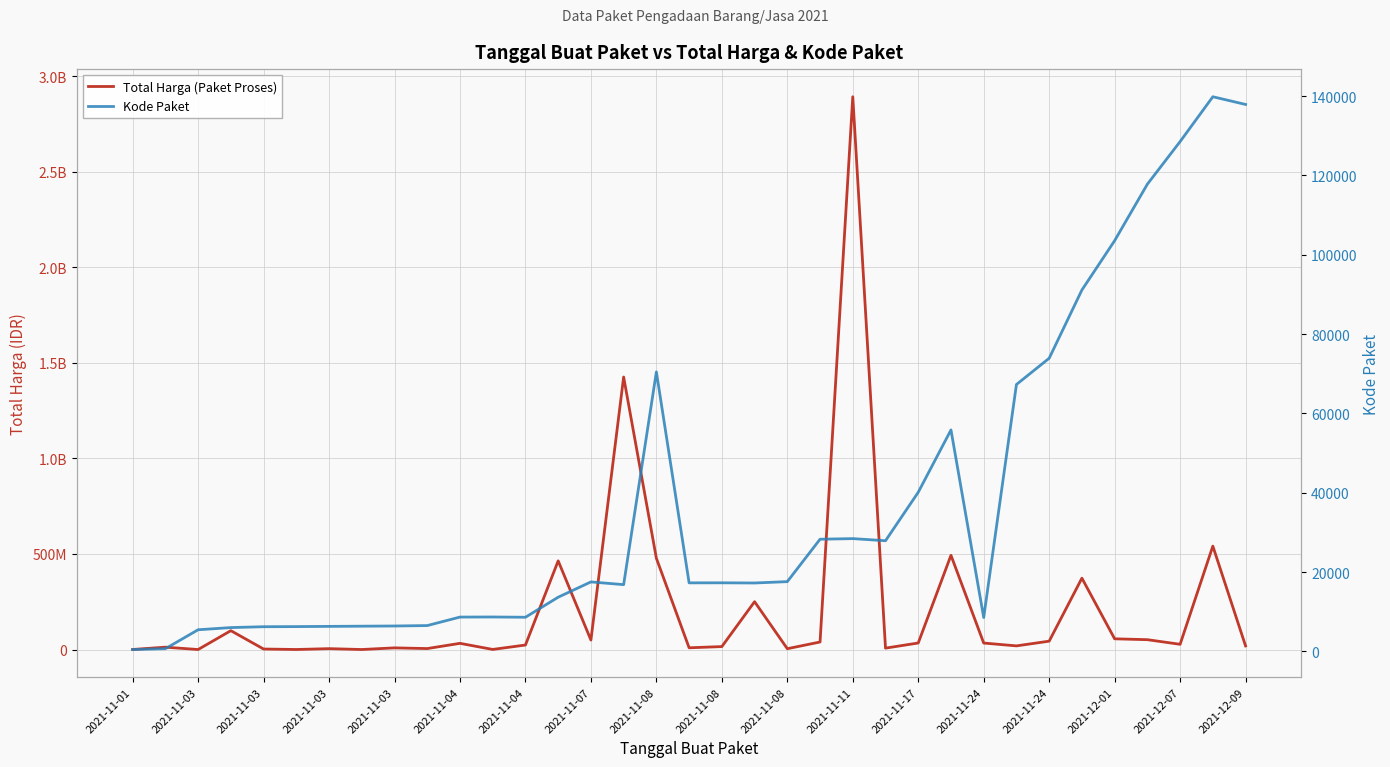

Which category has the highest value in the Kode Paket series?

33